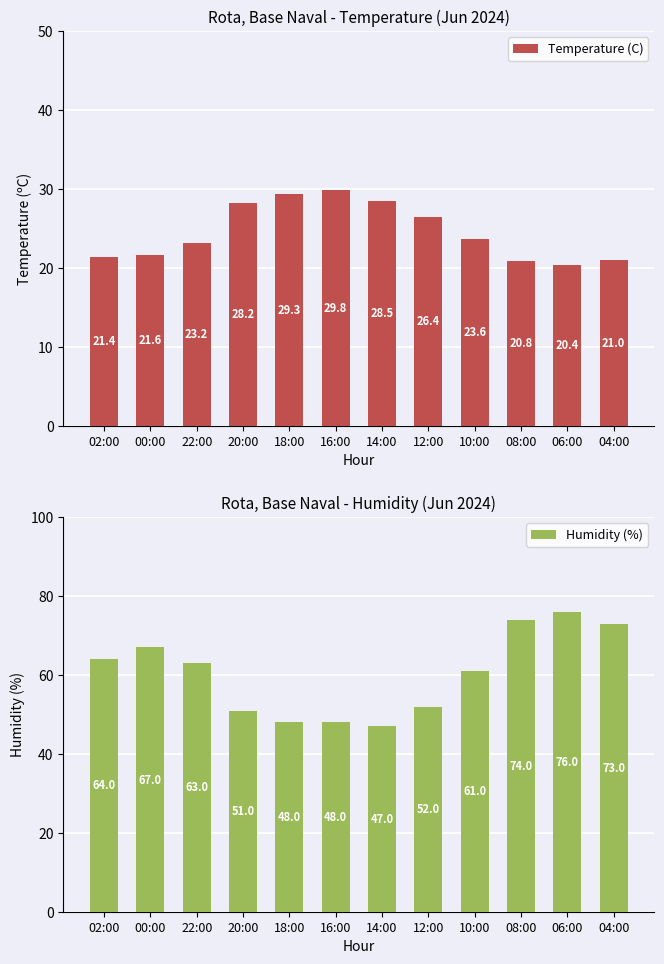

What position from the right is 20:00?

9